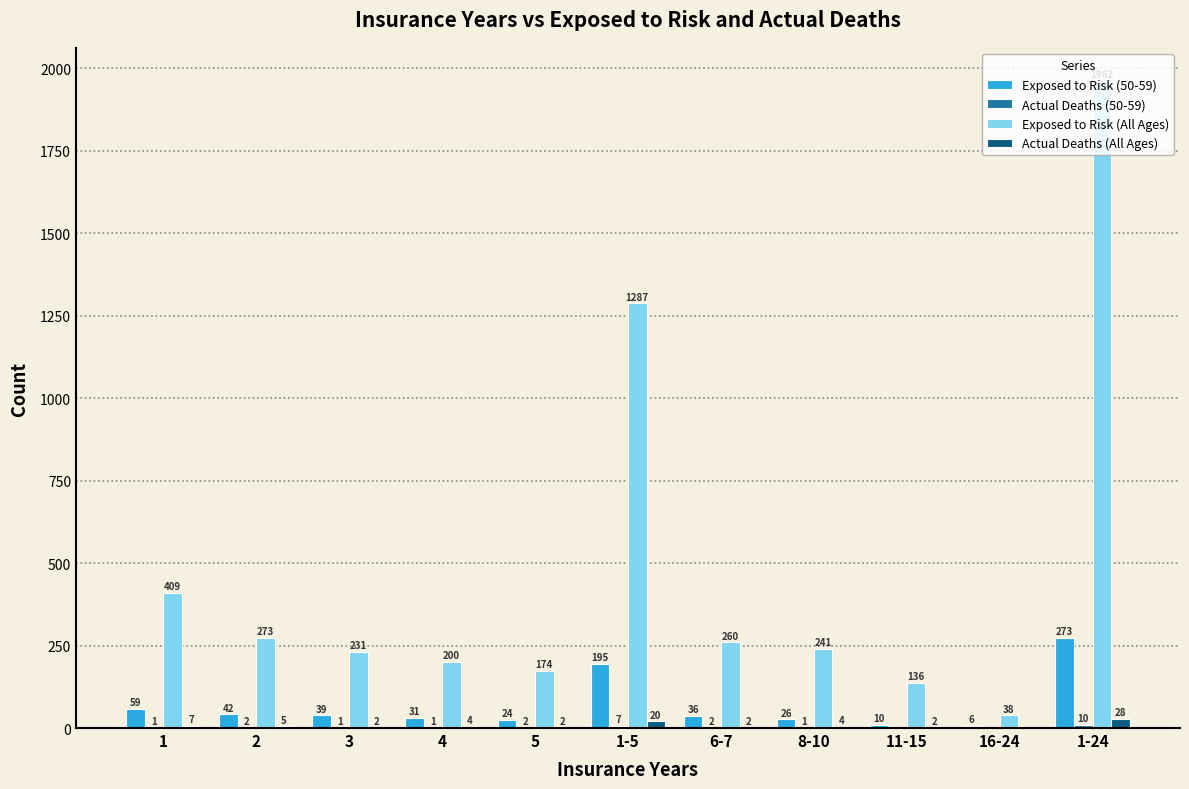

What is the sum of all Actual Deaths (All Ages) values?

76